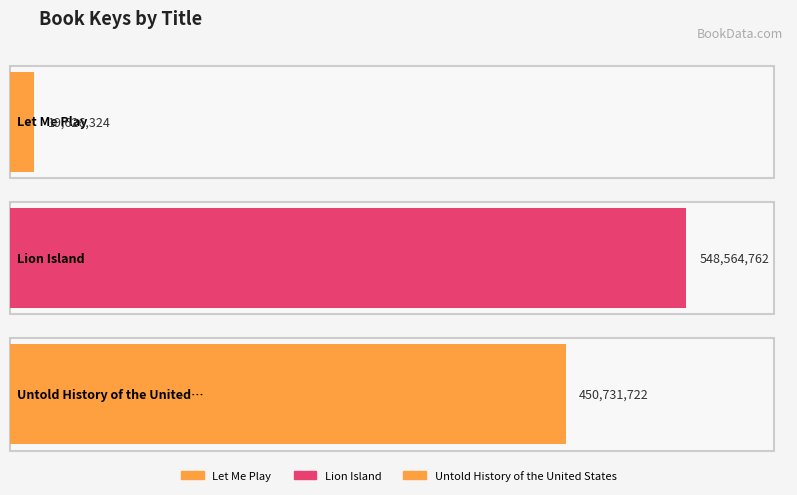

What is the approximate value at Untold History of the United States?

450731722